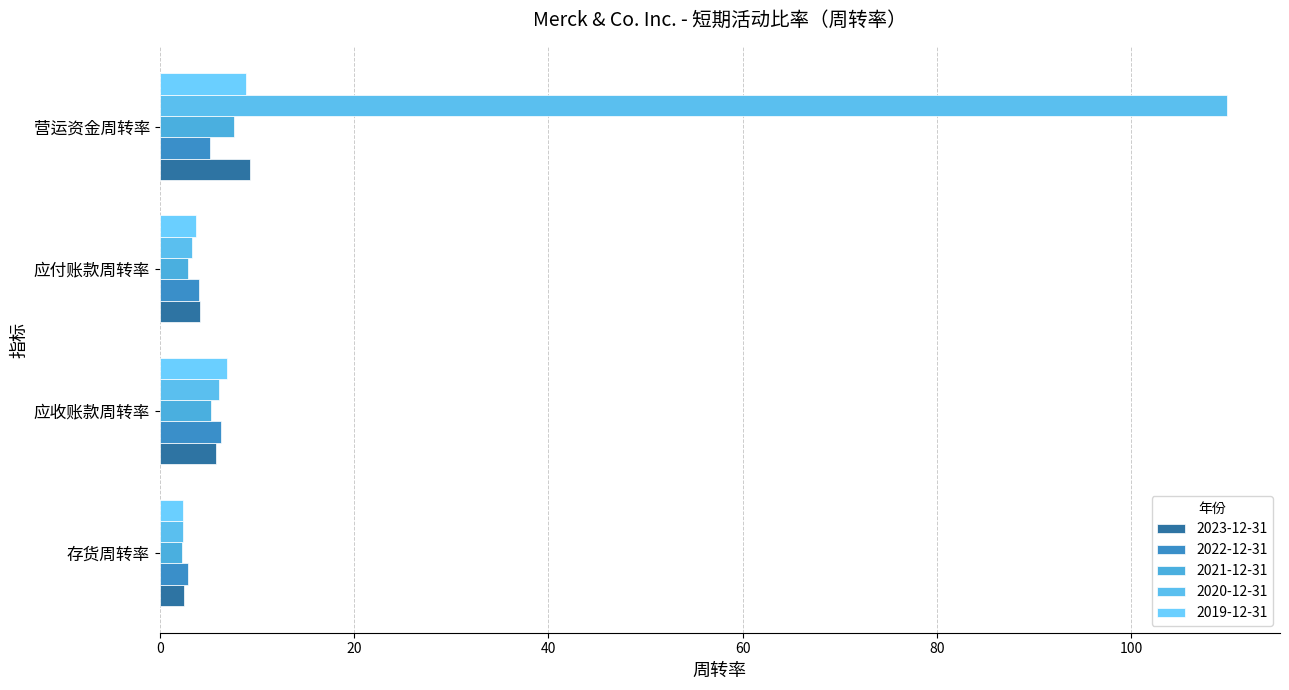

How many data points does each series have?

4